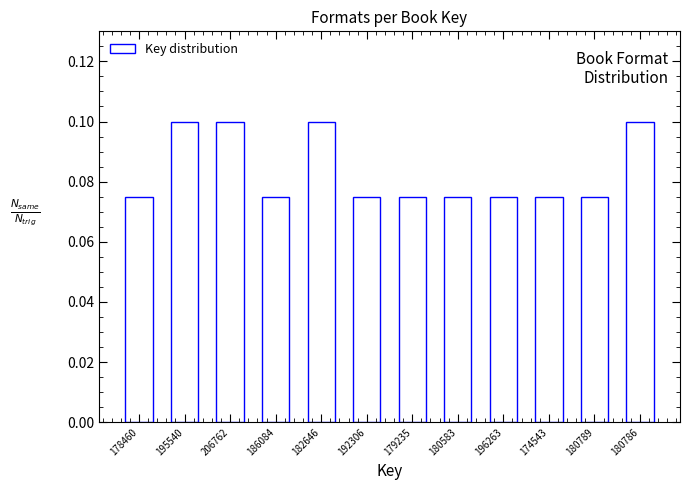

What is the sum of all values?

1.0